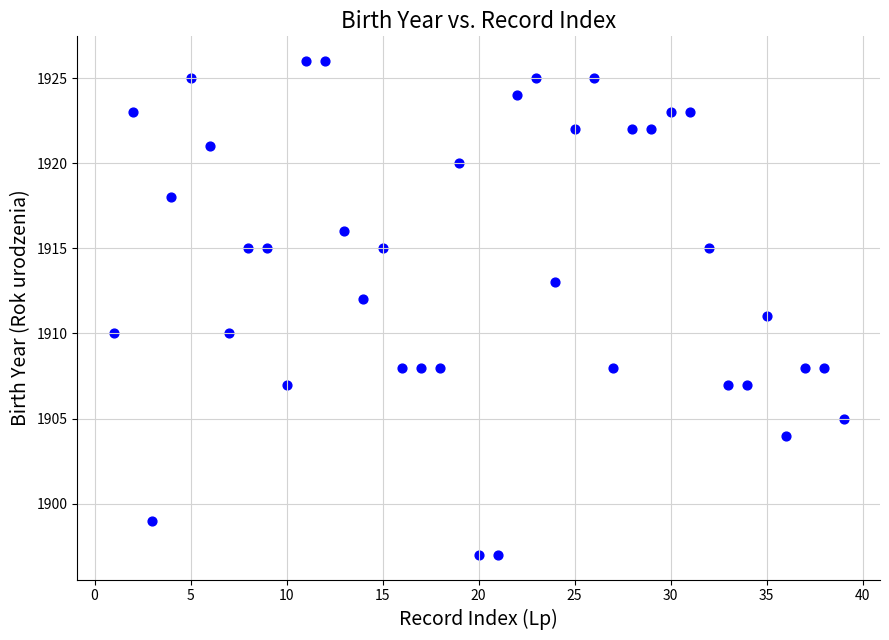

What is the range of X values (max minus min)?

38